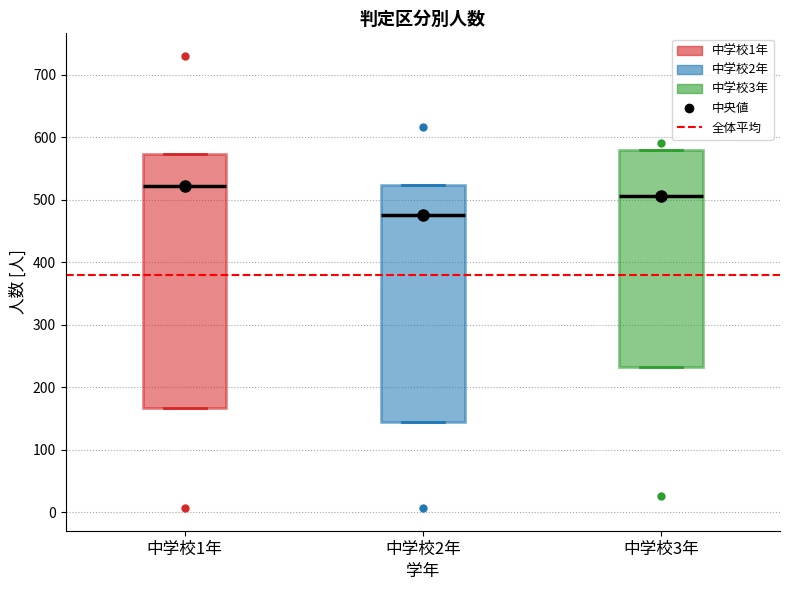

Reading left to right, transcribe this box plot: for each box, give where its median line is, the range the box spans, and where its two whiskers end, as read against the y-axis. The values are not printed on the chart, so give them approximately, as read against the axis.

中学校1年: median 520, box 170 to 570, whiskers 170 to 570
中学校2年: median 480, box 140 to 520, whiskers 140 to 520
中学校3年: median 510, box 230 to 580, whiskers 230 to 580